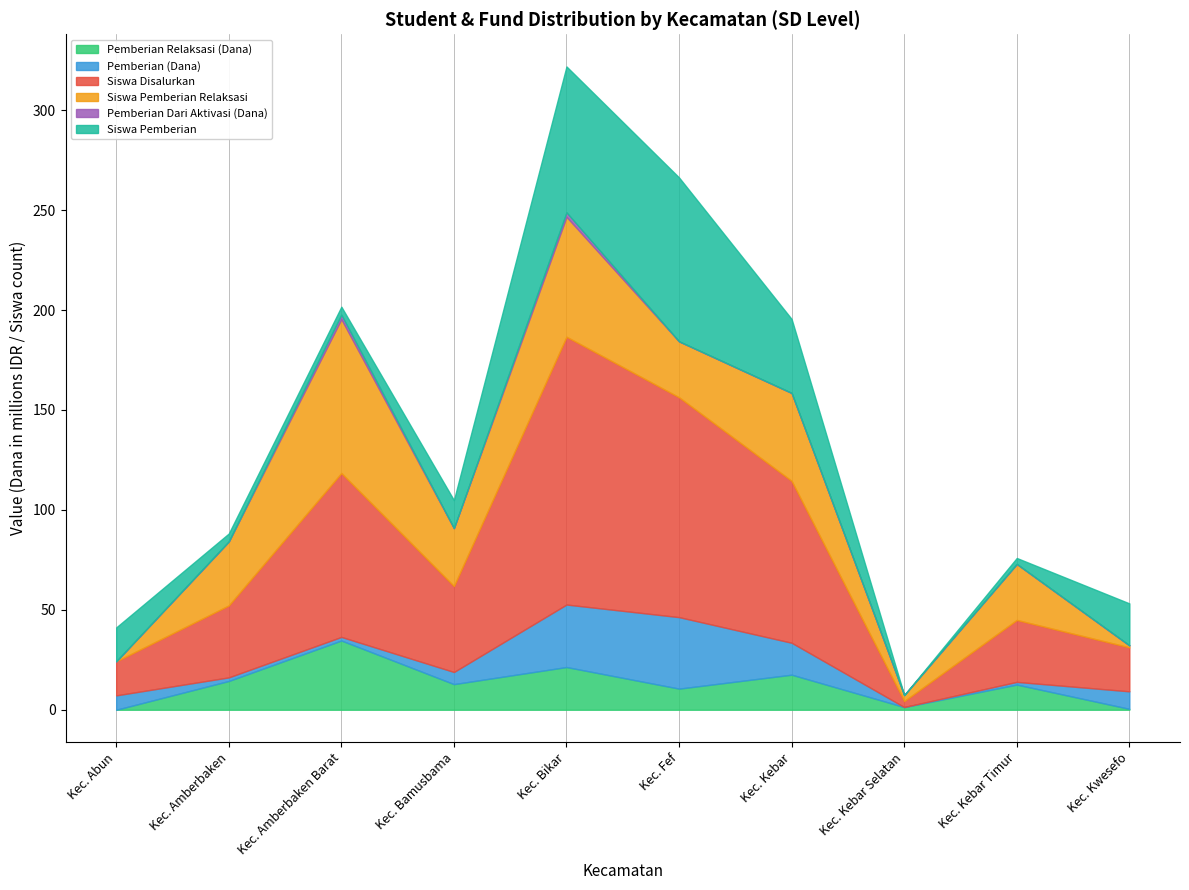

At which category is the sum across all series the highest?

Kec. Bikar